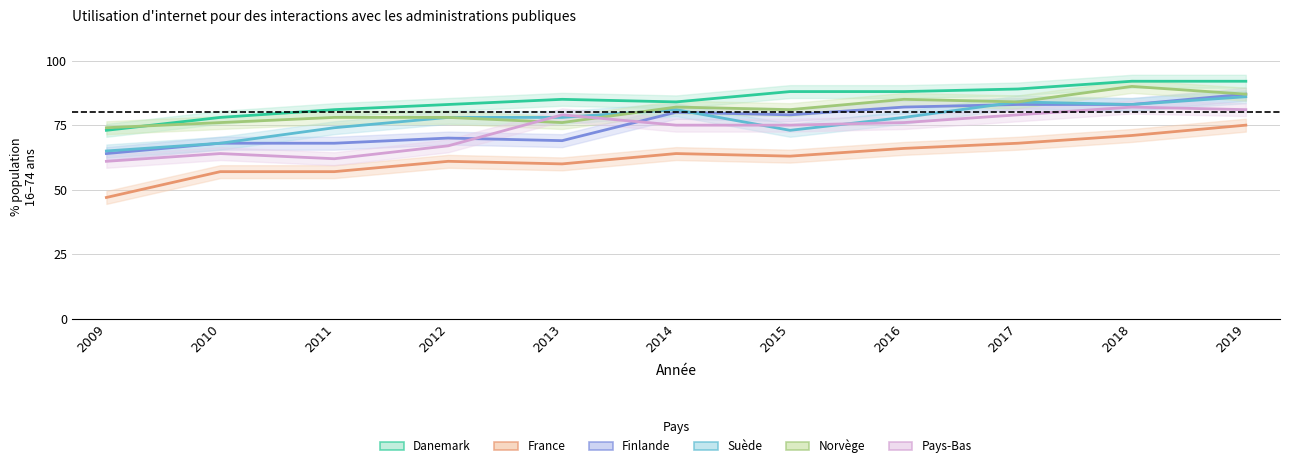

What is the sum of the Finlande values at 2010 and 2015?

147